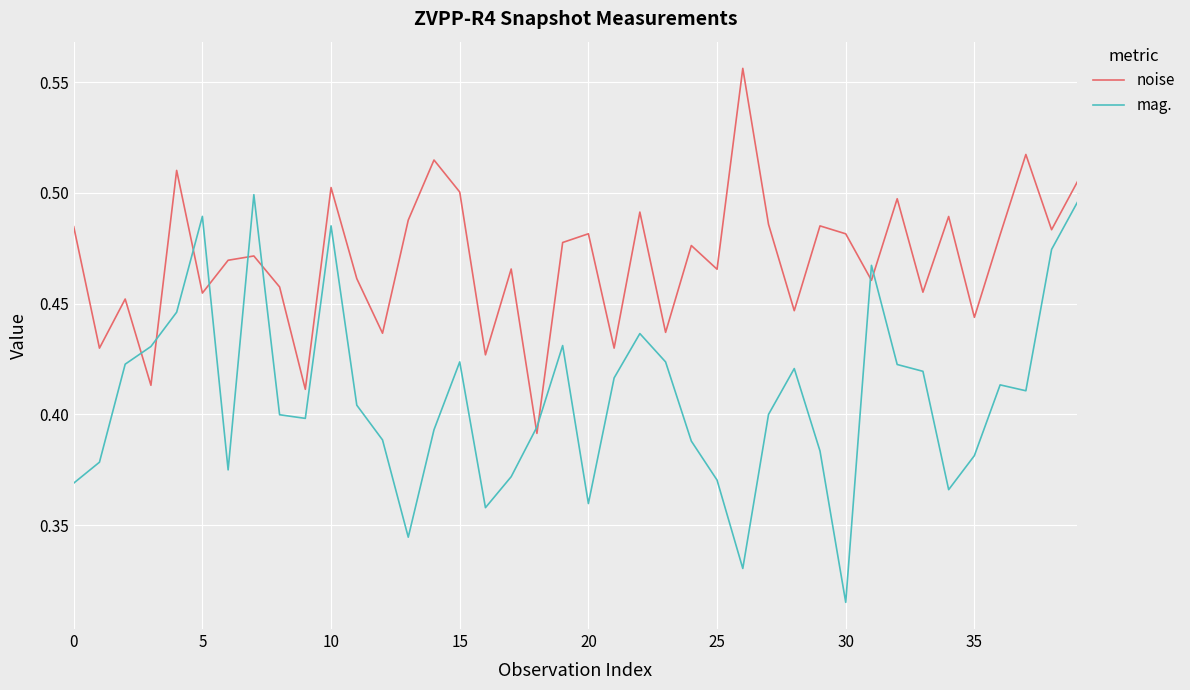

Which series has the largest total across all categories?

noise